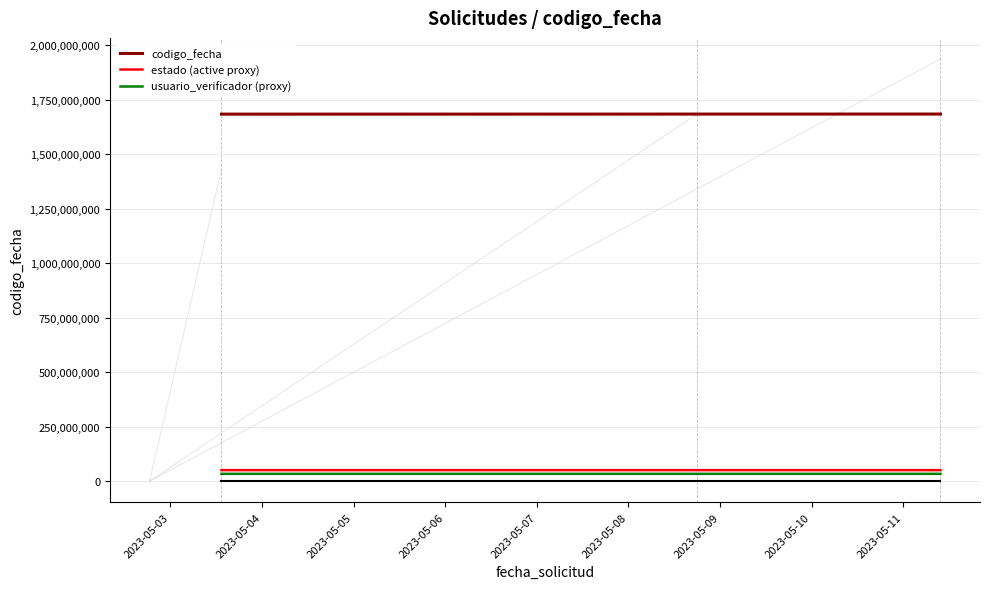

Rank the categories by codigo_fecha value from lowest to highest.

2023-05-03, 2023-05-04, 2023-05-05